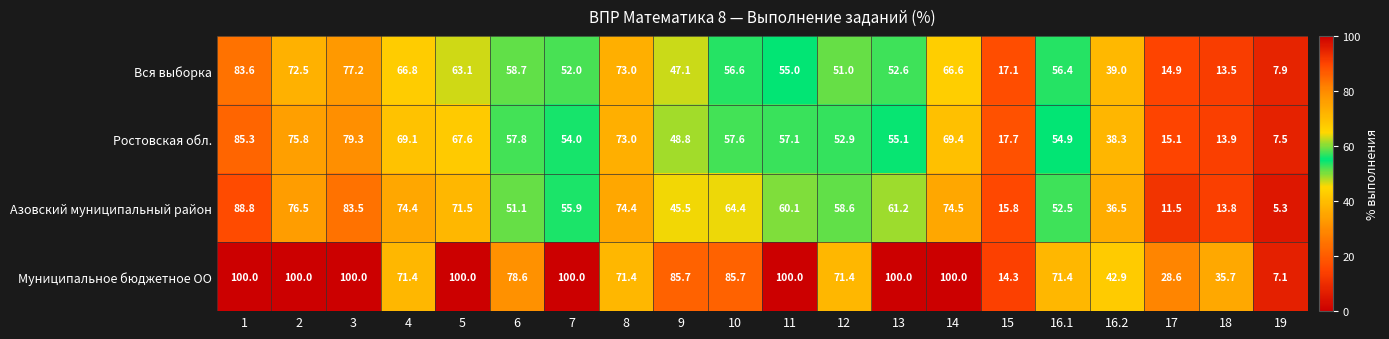

Rank the series at 5 from highest to lowest value.

Муниципальное бюджетное ОО, Азовский муниципальный район, Ростовская обл., Вся выборка